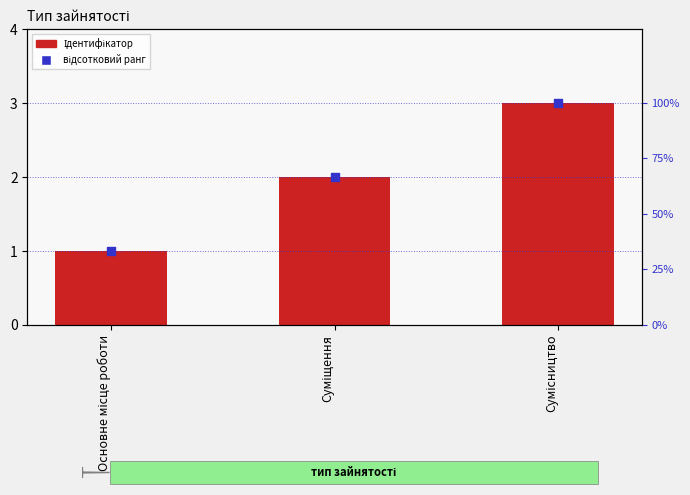

Which series has the largest total across all categories?

відсотковий ранг